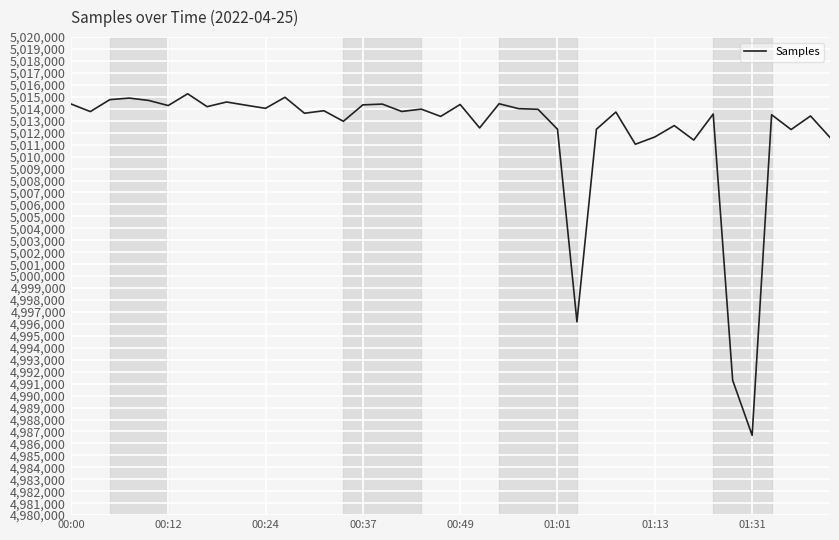

What is the greatest value displayed?

5015259